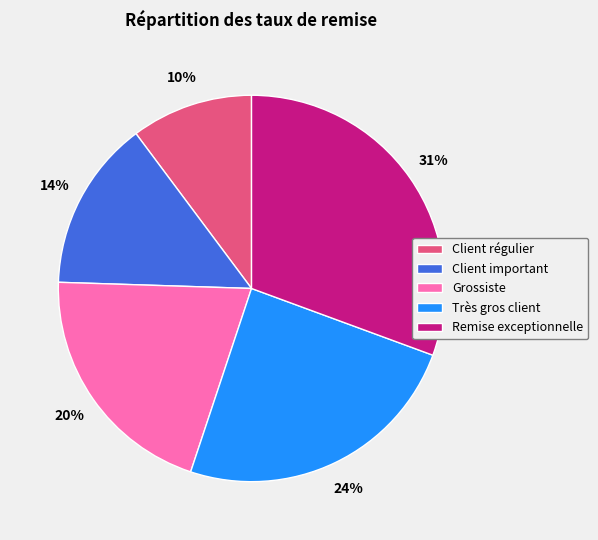

What percentage is the Client important slice, to the nearest percent?

14%